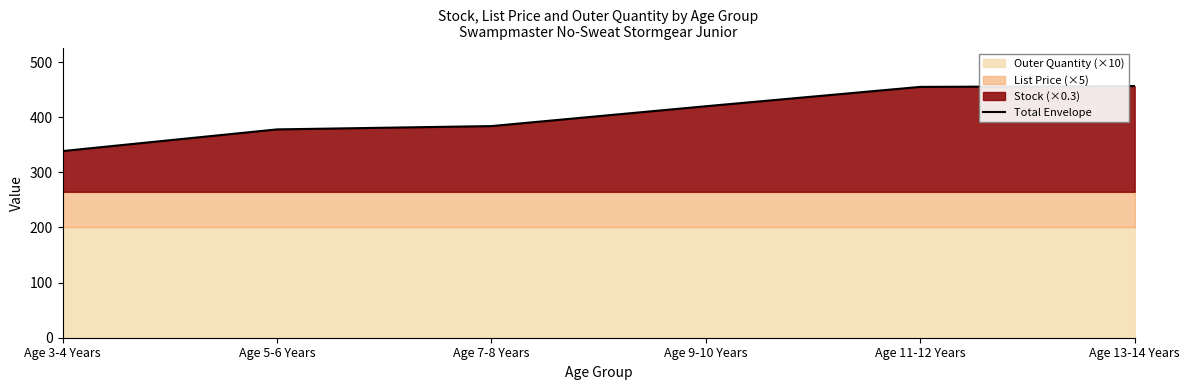

At which label does the data first exceed 419?

Age 9-10 Years